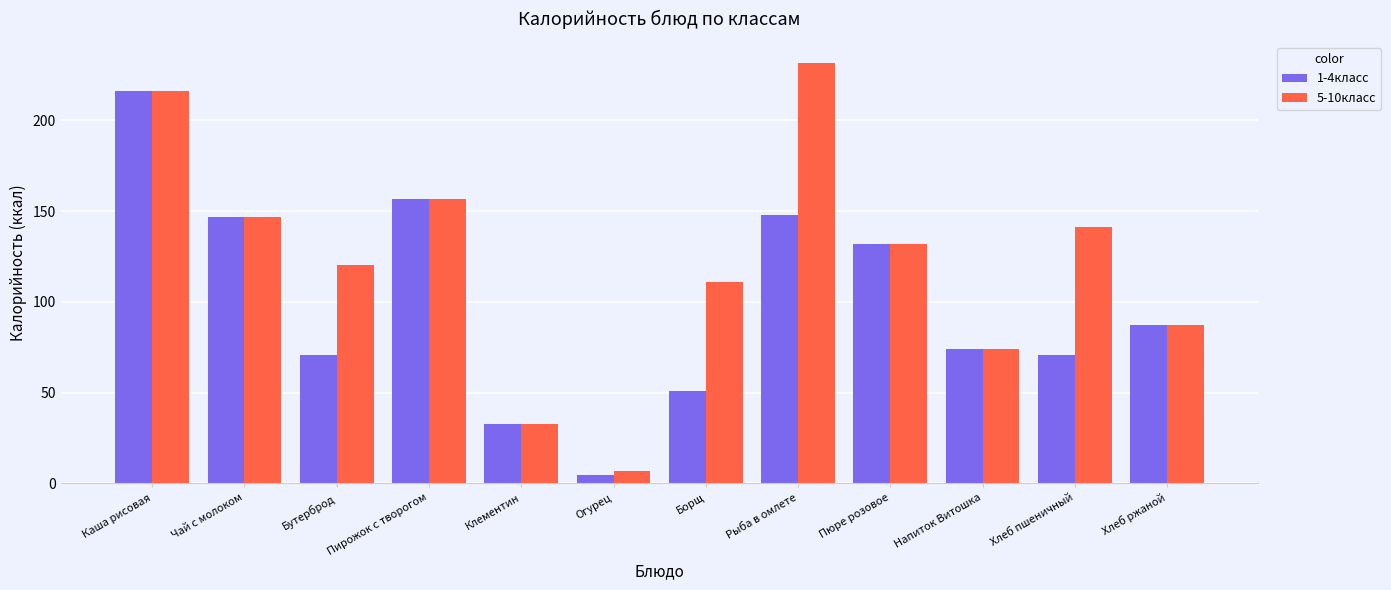

Which series changed the most between Чай с молоком and Бутерброд?

1-4класс